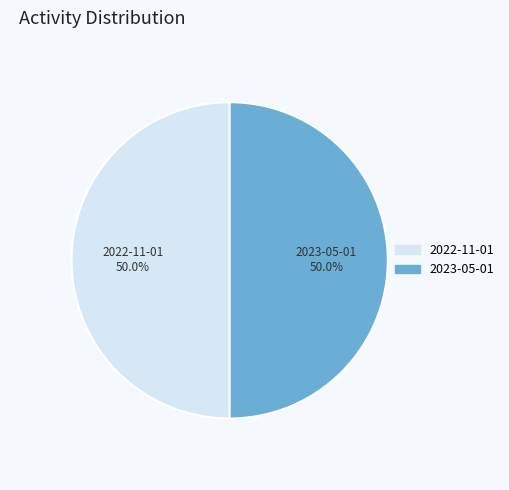

To the nearest percent, what is the average slice percentage?

50%